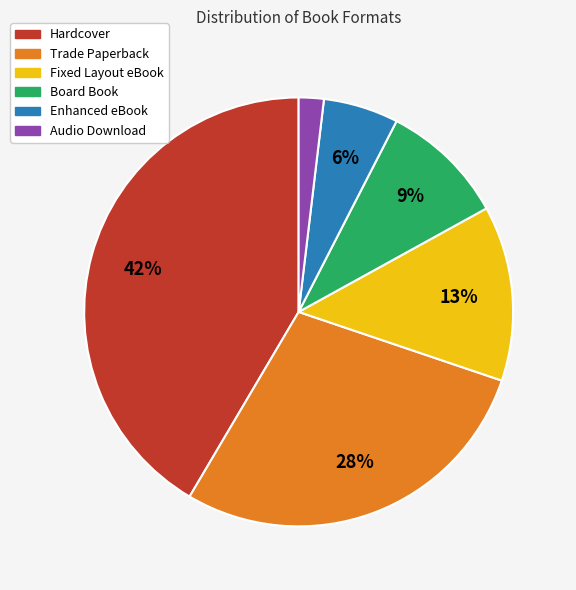

Does Board Book represent more than half of the total?

No